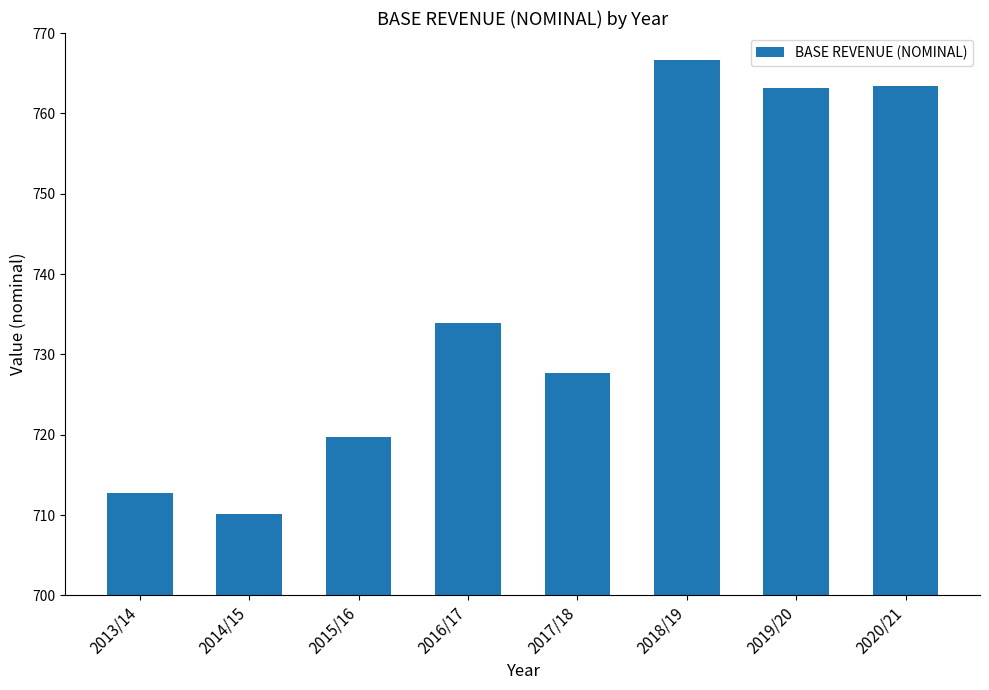

What is the value of the 3rd bar from the left?

719.7